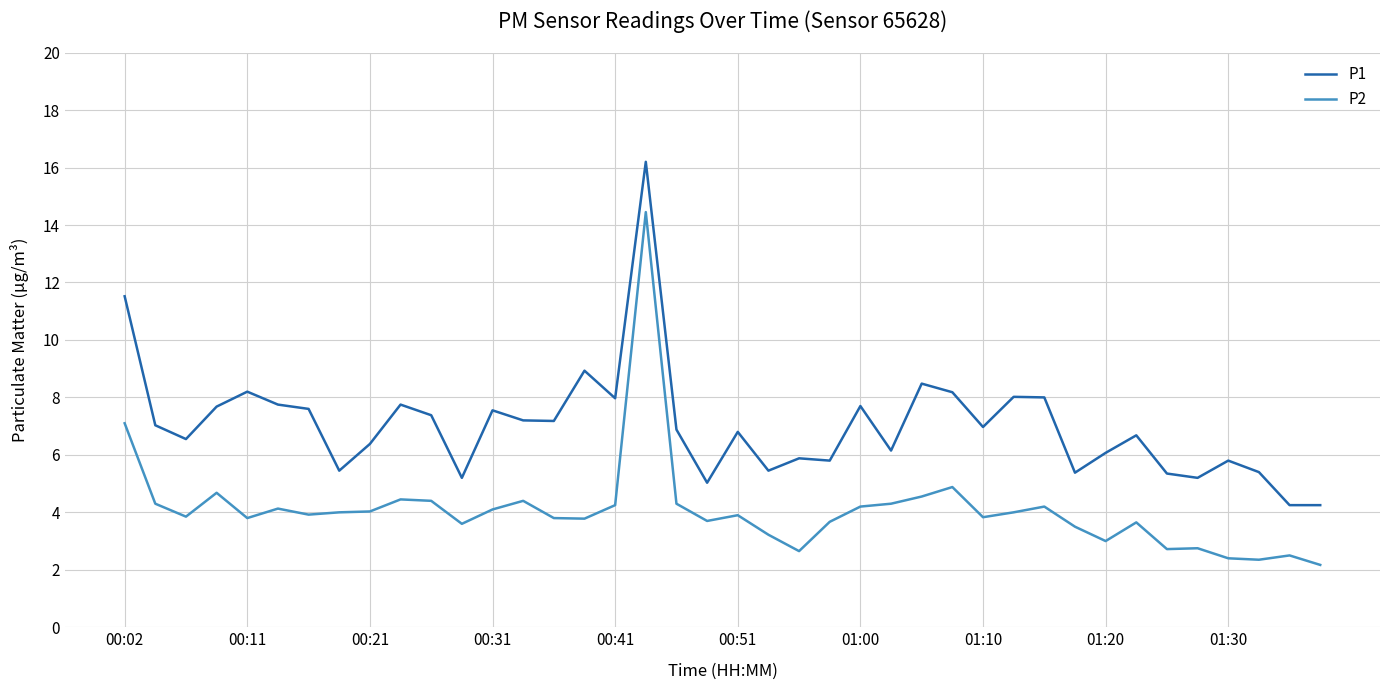

True or false: P2 and P1 intersect in this chart.

False